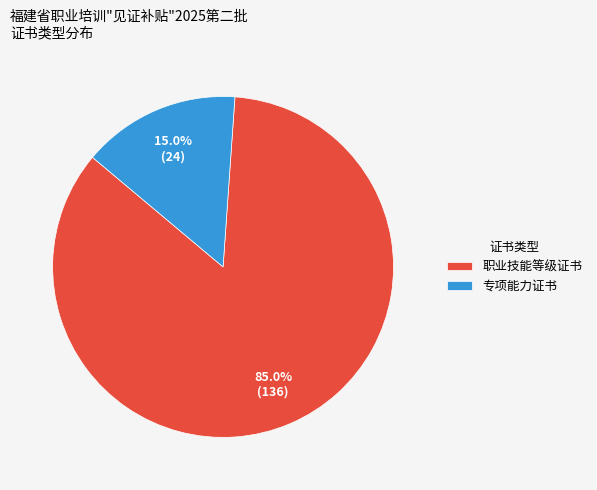

Which slice is the largest?

职业技能等级证书